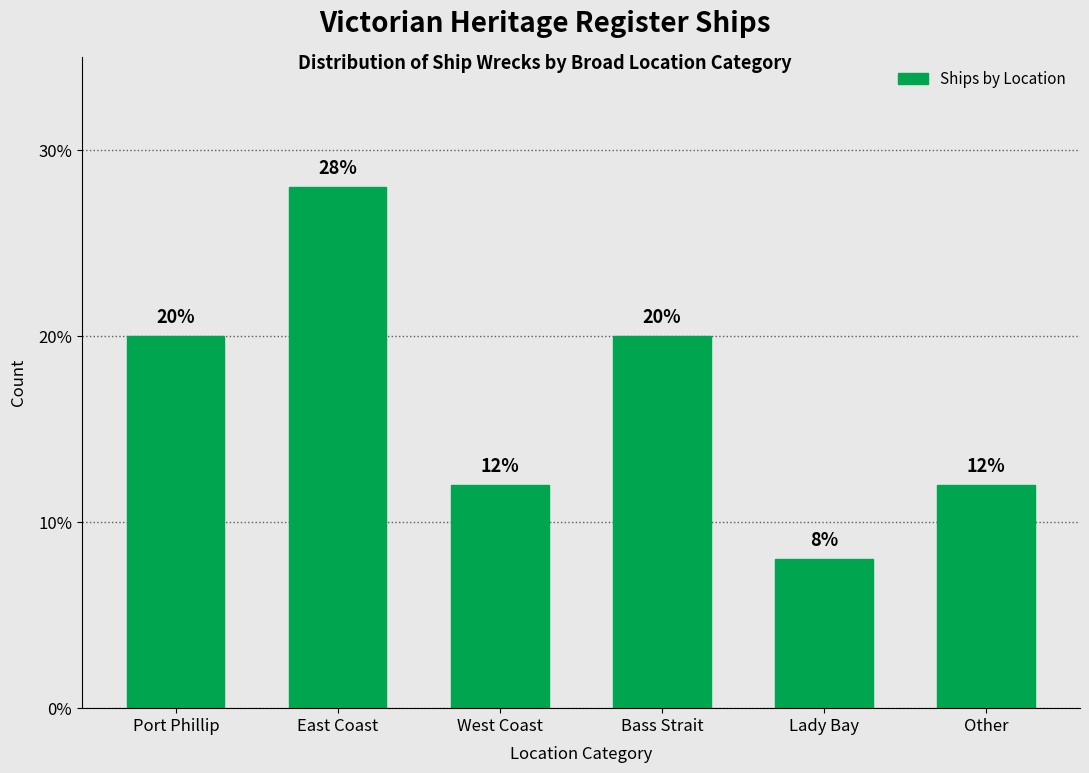

Reading left to right, transcribe all the data shown in this chart.

Port Phillip=20.0	East Coast=28.0	West Coast=12.0	Bass Strait=20.0	Lady Bay=8.0	Other=12.0